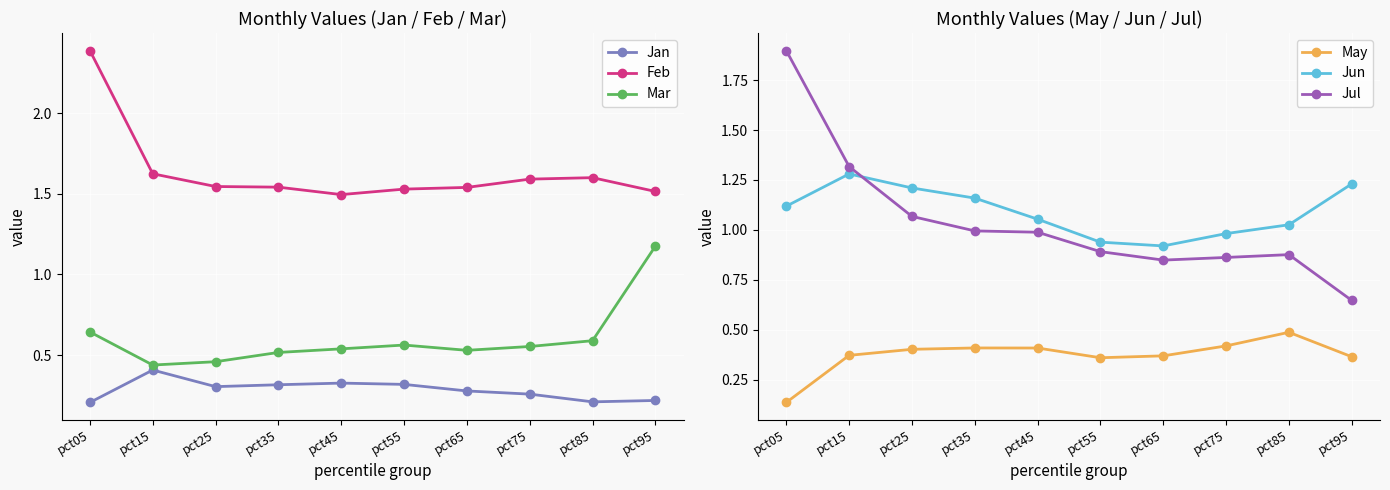

How many lines are shown in the chart?

6